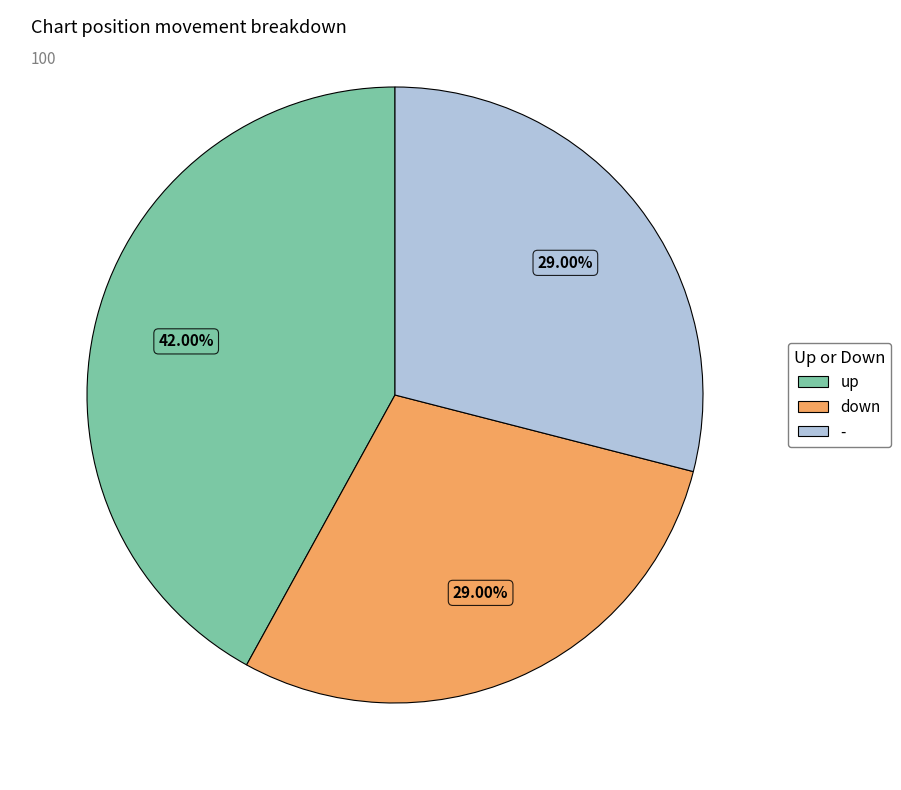

To the nearest percent, what portion does - represent?

29%